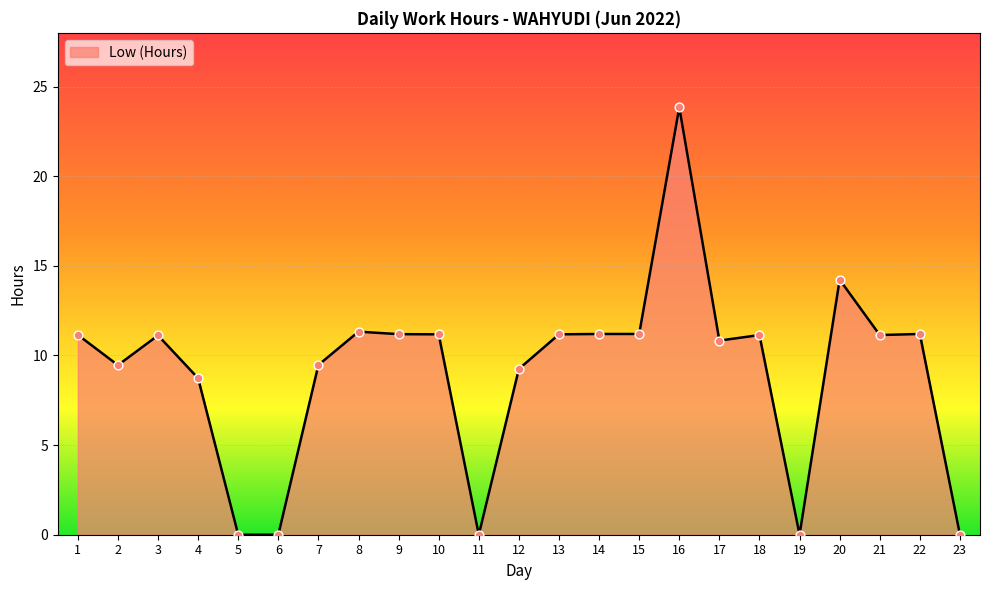

Which has a higher value, 6 or 1?

1